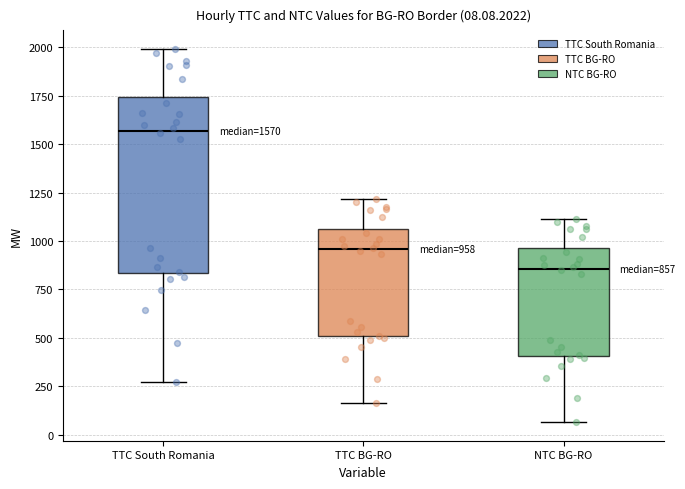

Which box is the tallest, from its lower edge to its upper edge?

TTC South Romania